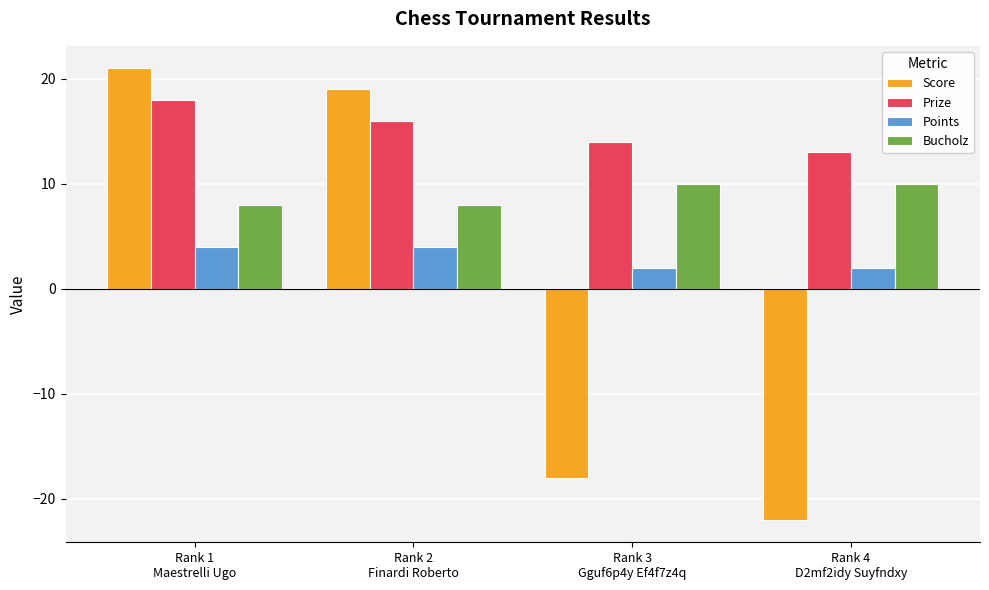

Where does the Score series first go above 19?

Rank 1
Maestrelli Ugo